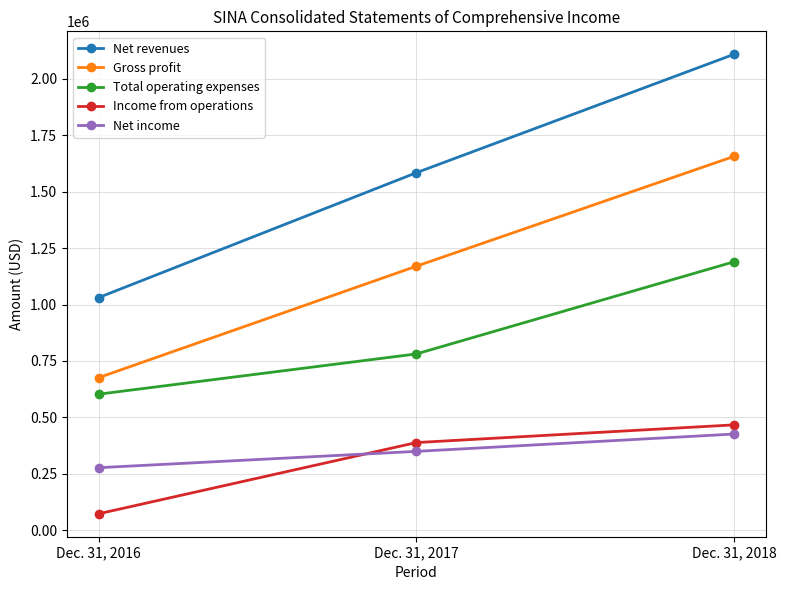

How many series are shown in this chart?

5